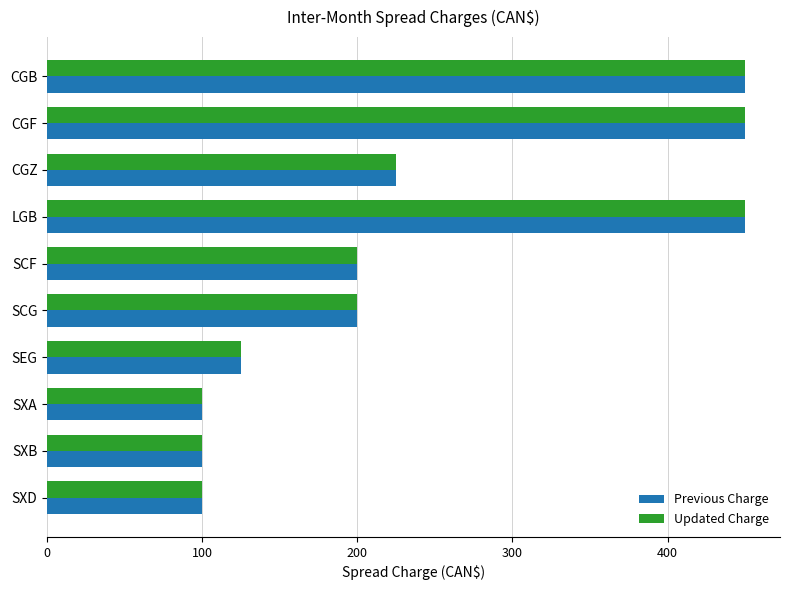

What is the sum of all Updated Charge values?

2400